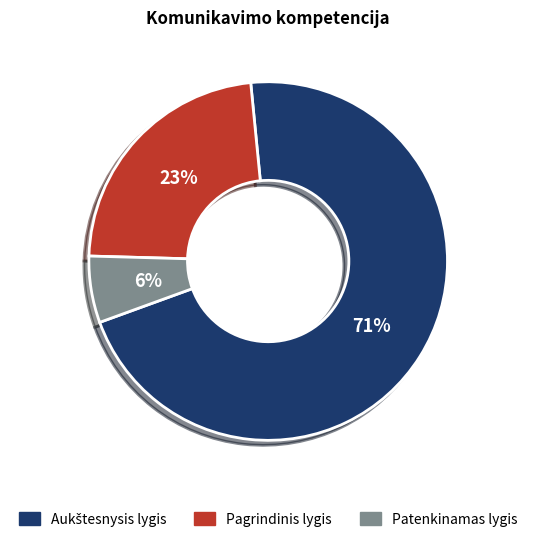

To the nearest percent, what percentage of the pie is Patenkinamas lygis?

6%